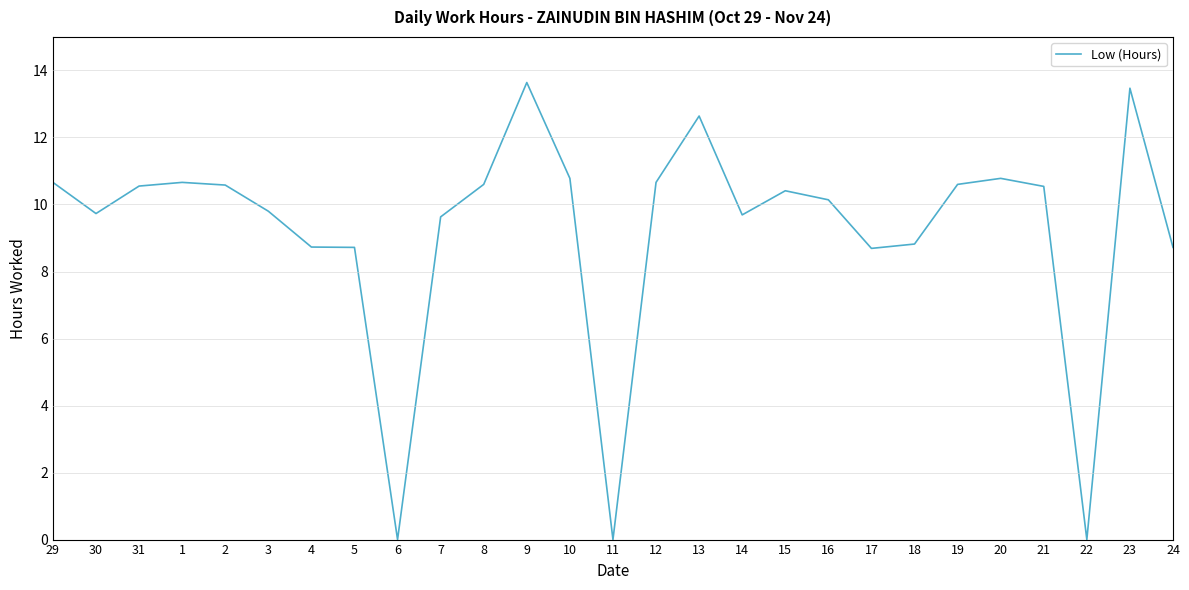

True or false: the data shows 14.9 at 14.

False